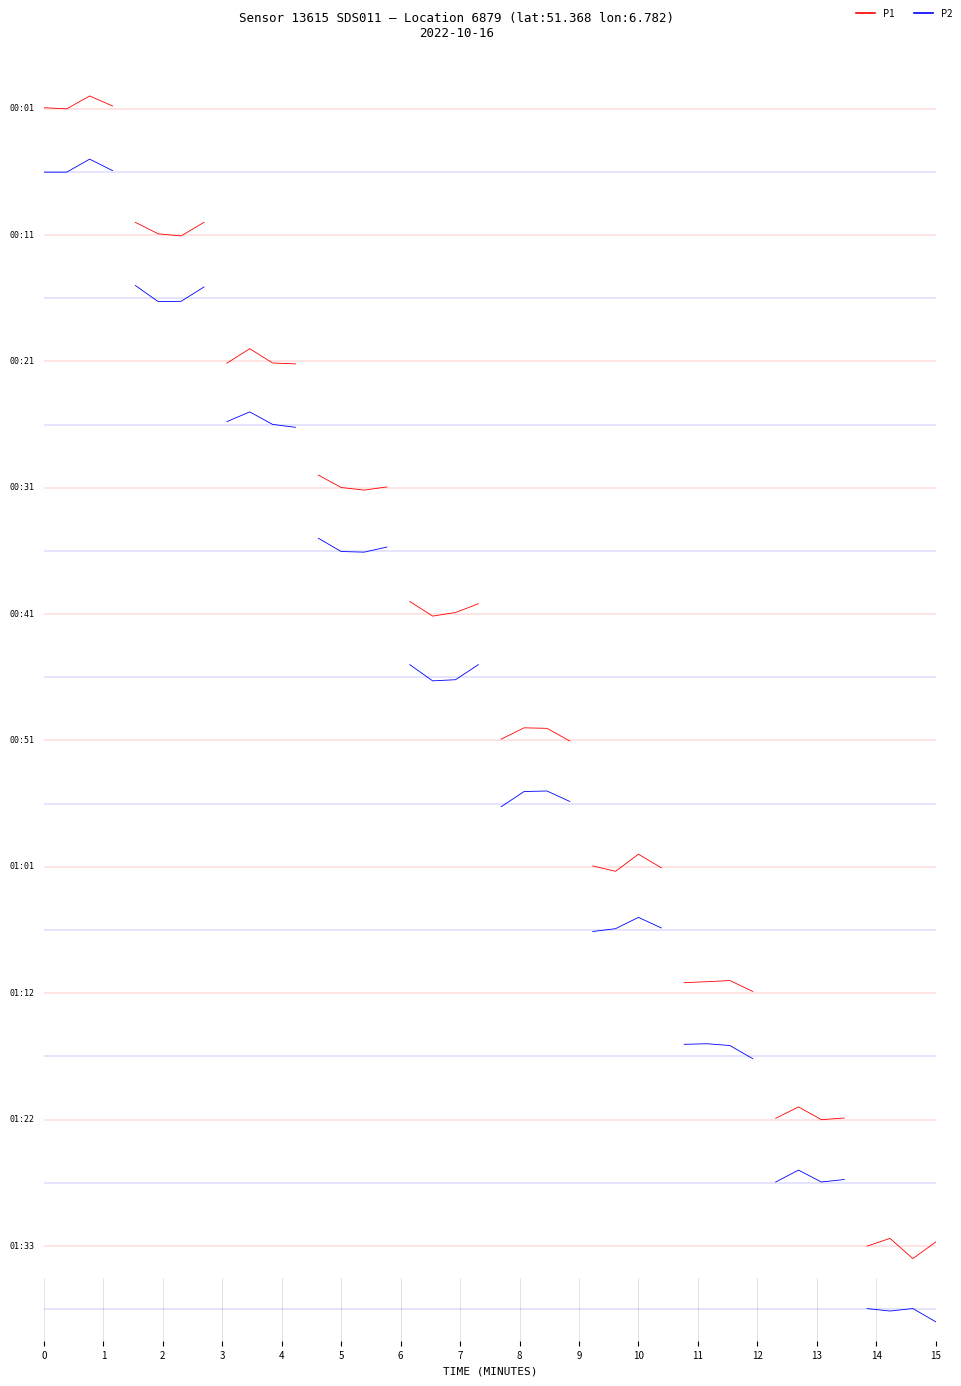

Which series changed the most between 10 and 15?

P1